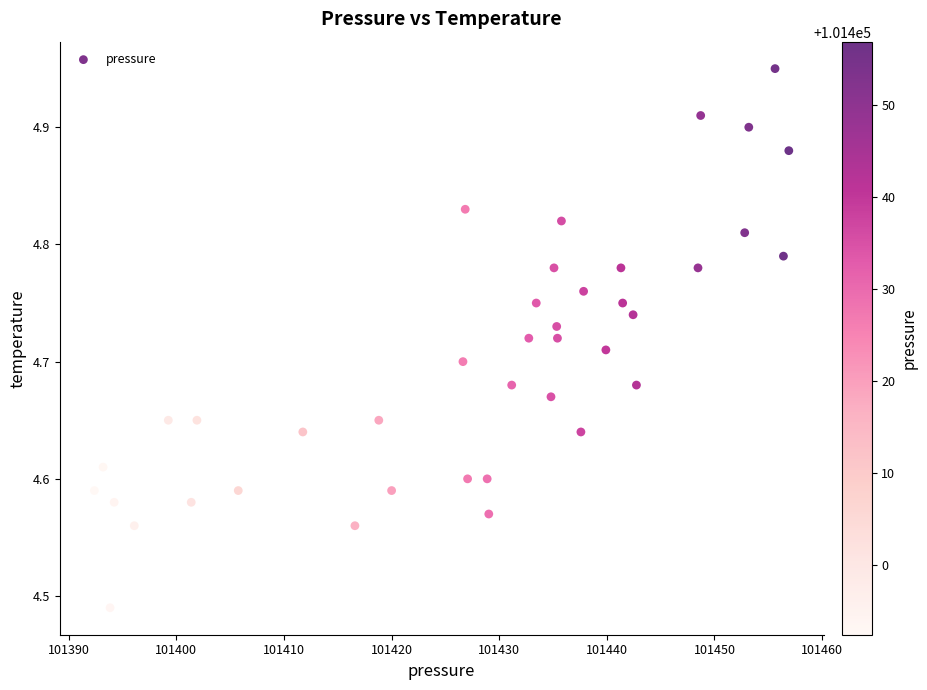

What is the range of X values (max minus min)?

64.5